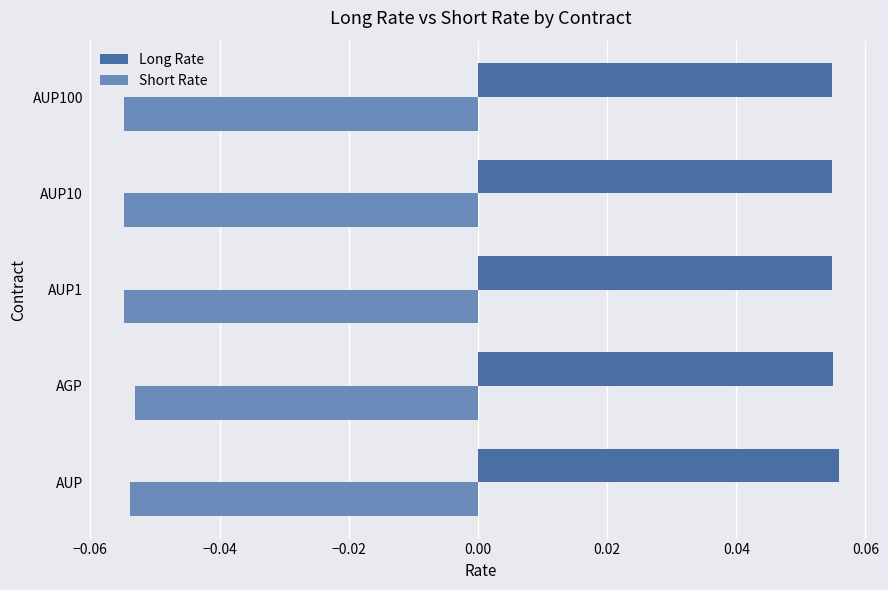

Count the Long Rate values in the range 0 to 1.

5